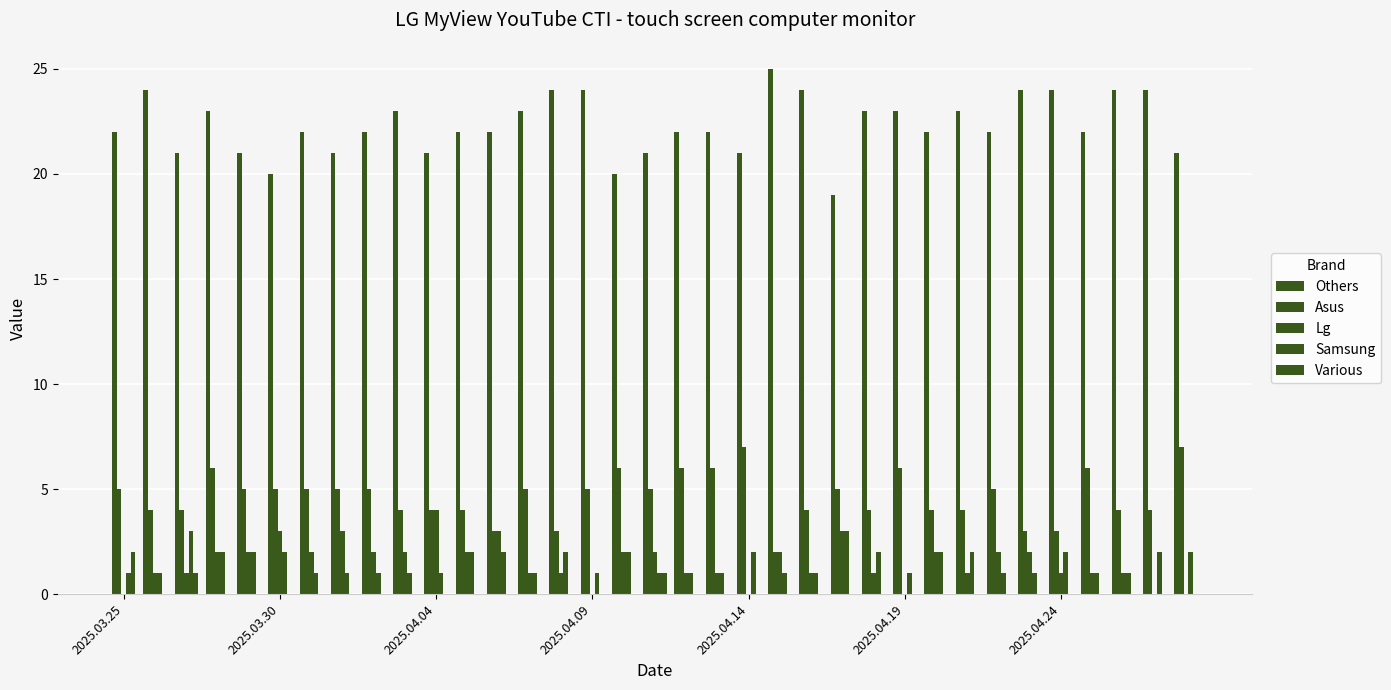

What is the average value of the Asus series?

5